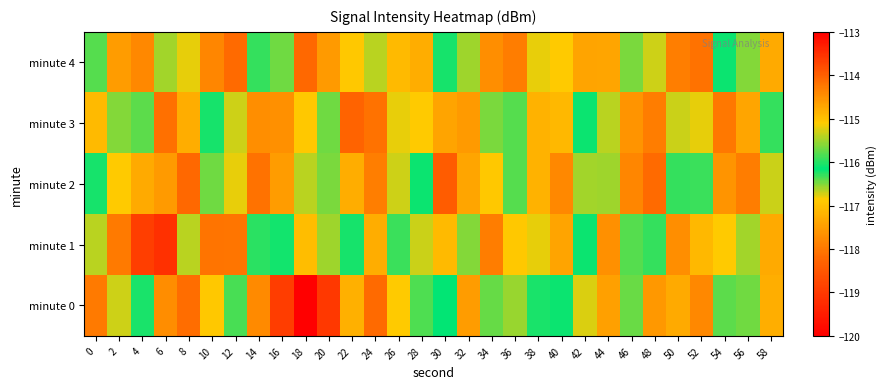

Rank the series by their maximum value, from lowest to highest.

minute 3, minute 2, minute 4, minute 0, minute 1